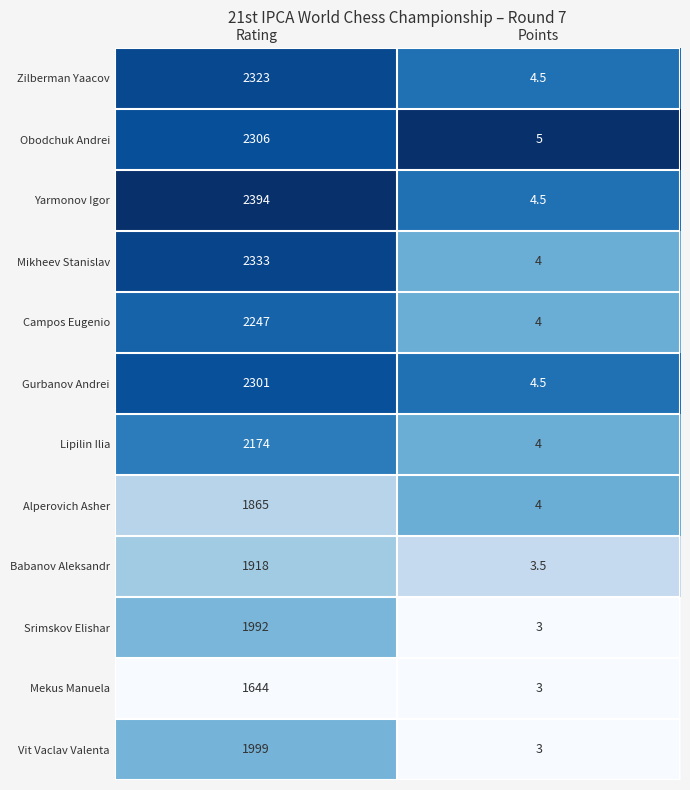

Reading right to left, list all the values displayed in this chart.

Zilberman Yaacov: Points=4.5	Rating=2323.0
Obodchuk Andrei: Points=5.0	Rating=2306.0
Yarmonov Igor: Points=4.5	Rating=2394.0
Mikheev Stanislav: Points=4.0	Rating=2333.0
Campos Eugenio: Points=4.0	Rating=2247.0
Gurbanov Andrei: Points=4.5	Rating=2301.0
Lipilin Ilia: Points=4.0	Rating=2174.0
Alperovich Asher: Points=4.0	Rating=1865.0
Babanov Aleksandr: Points=3.5	Rating=1918.0
Srimskov Elishar: Points=3.0	Rating=1992.0
Mekus Manuela: Points=3.0	Rating=1644.0
Vit Vaclav Valenta: Points=3.0	Rating=1999.0